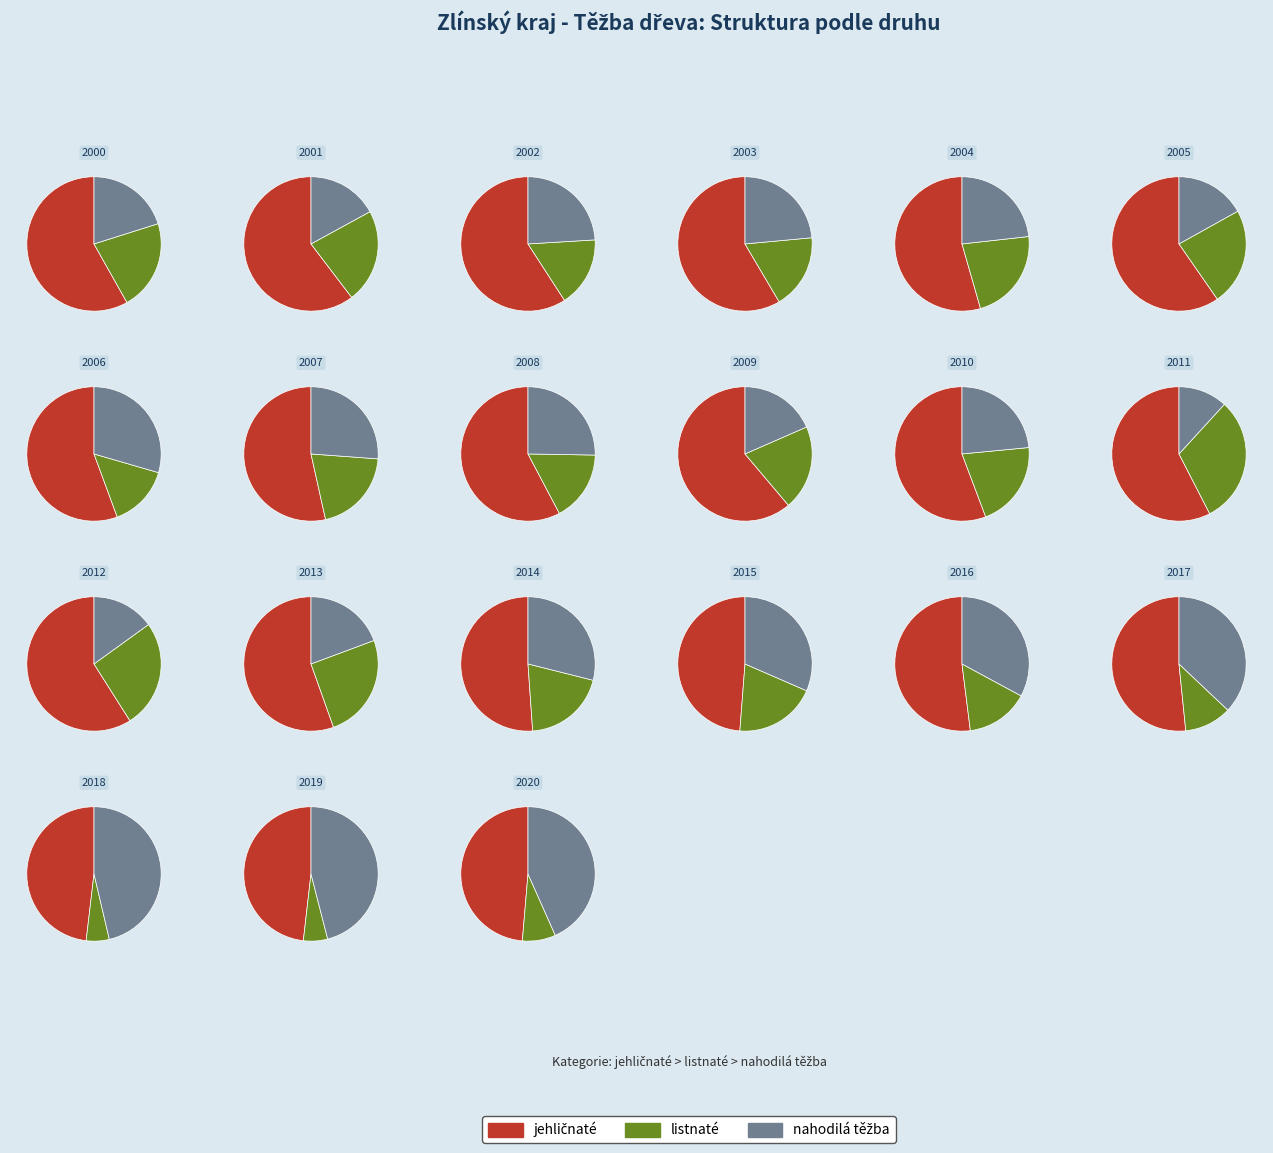

Is it true that 4 is 4% of the pie?

True